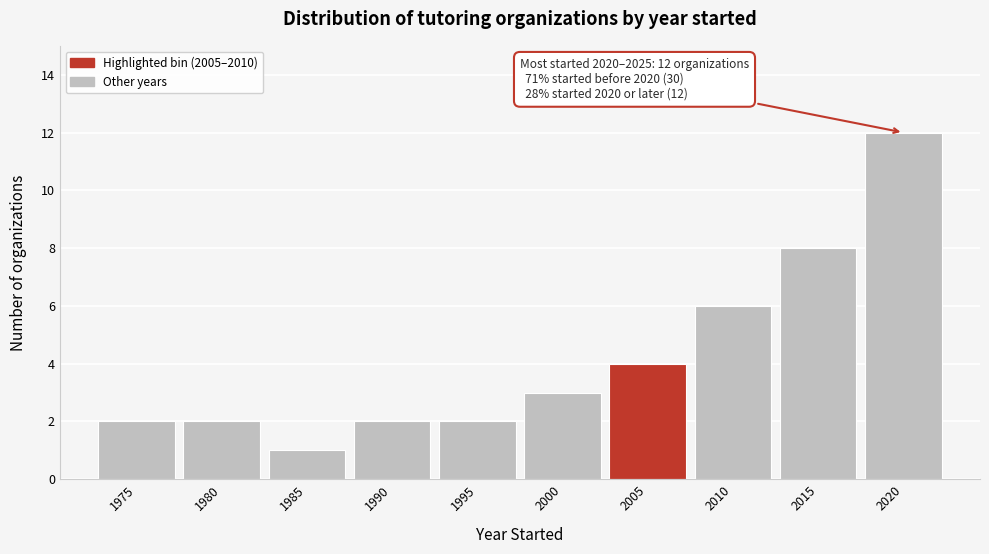

Reading left to right, what are all the values shown in this chart?

2	2	1	2	2	3	4	6	8	12